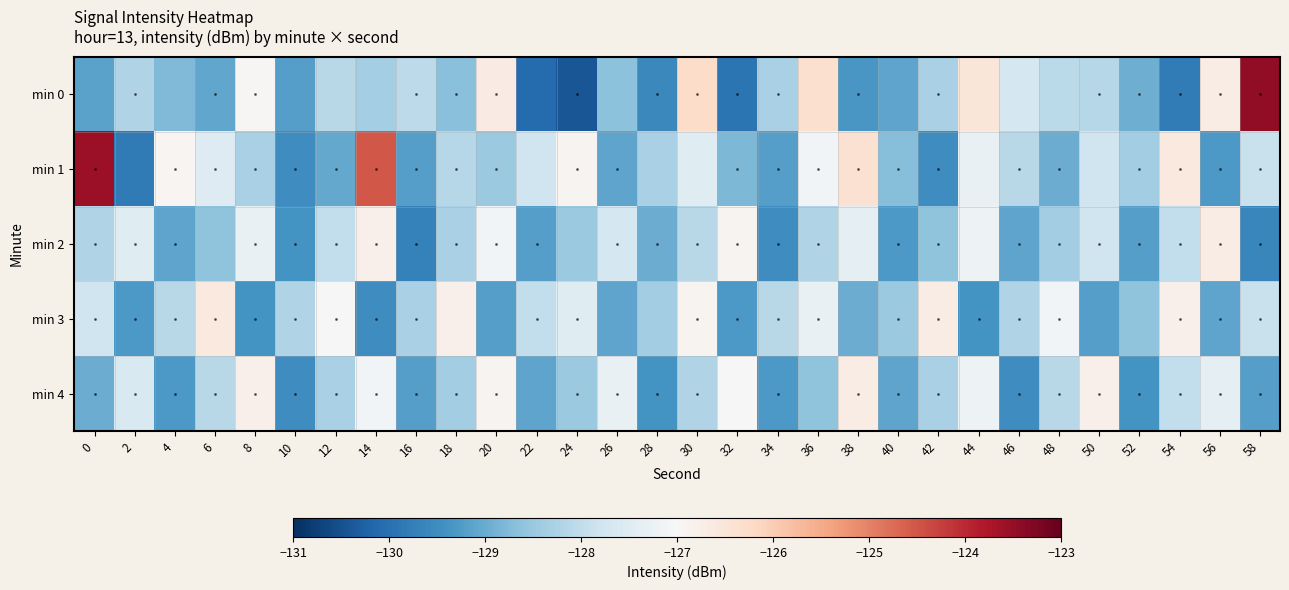

Which series has the largest total across all categories?

min 1